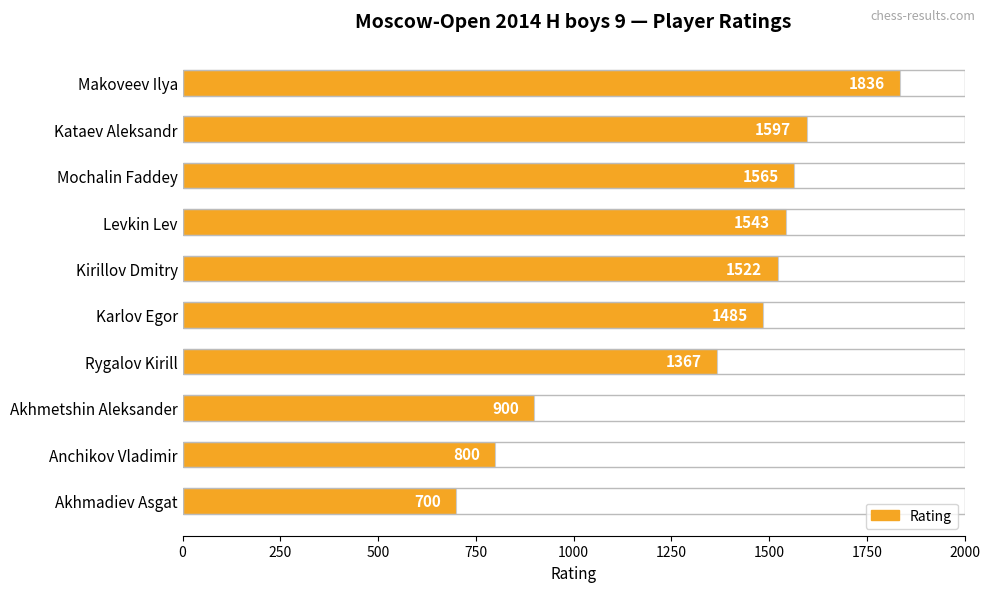

Rank the categories by value from highest to lowest.

Makoveev Ilya, Kataev Aleksandr, Mochalin Faddey, Levkin Lev, Kirillov Dmitry, Karlov Egor, Rygalov Kirill, Akhmetshin Aleksander, Anchikov Vladimir, Akhmadiev Asgat